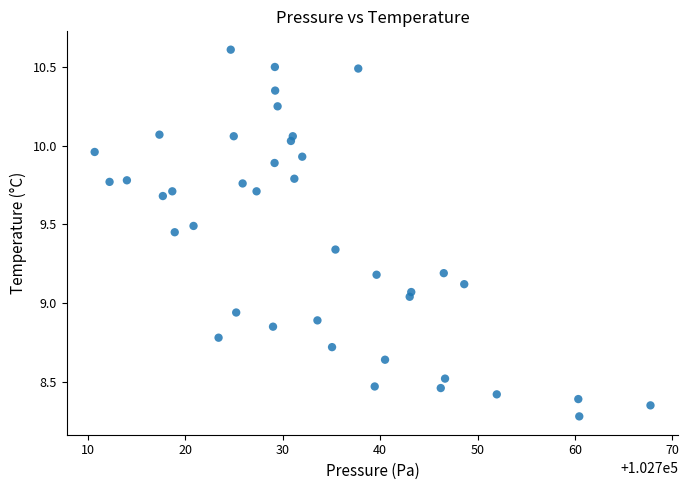

What is the range of X values (max minus min)?

57.1